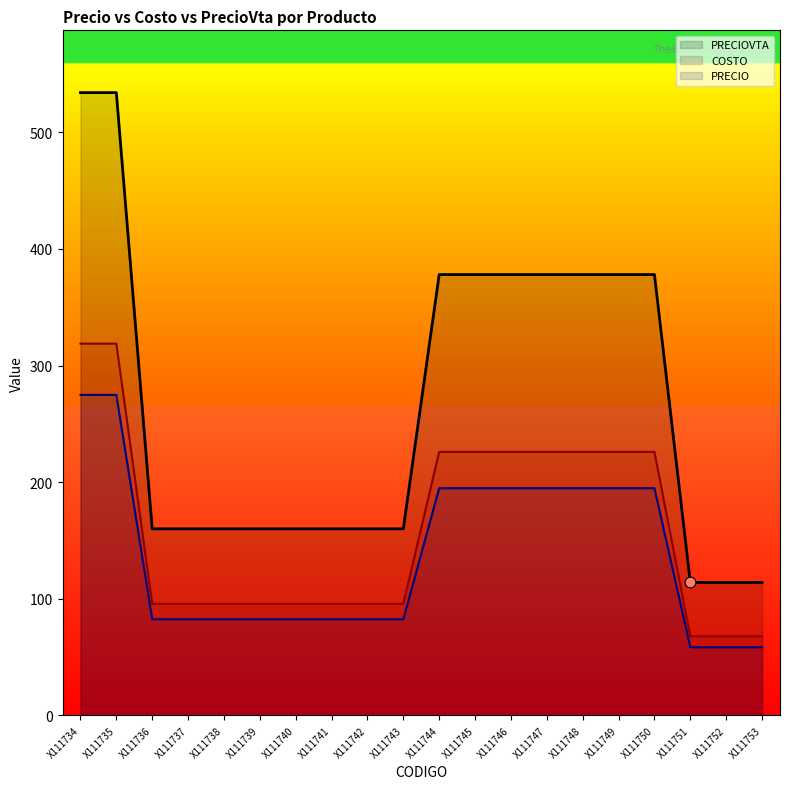

What are all the series names shown in the legend?

PRECIOVTA, COSTO, PRECIO